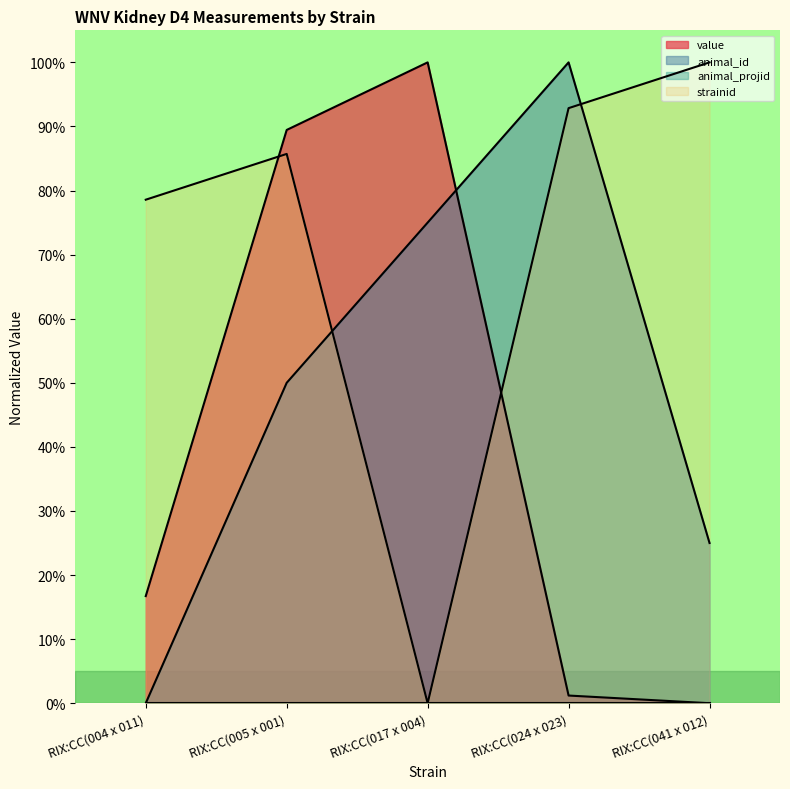

At which label is strainid closest to 0?

RIX:CC(017 x 004)